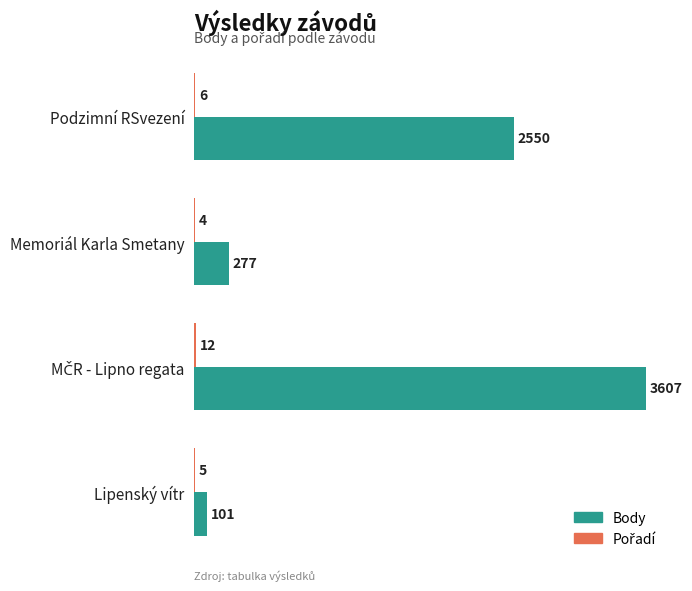

How many data points does each series have?

4